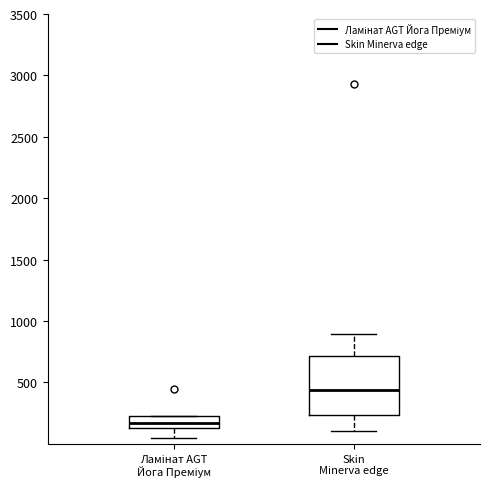

Where is the upper edge of the box for Ламінат AGT Йога Преміум on the y-axis? The values are not printed on the chart, so give them approximately, as read against the axis.

200